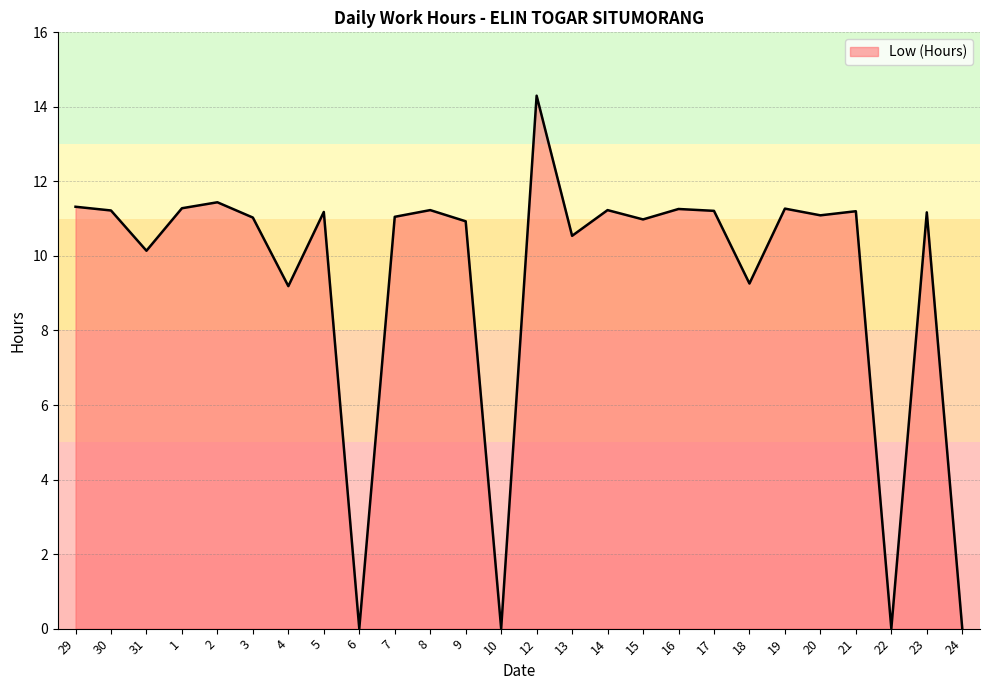

What position from the right is 19?

6